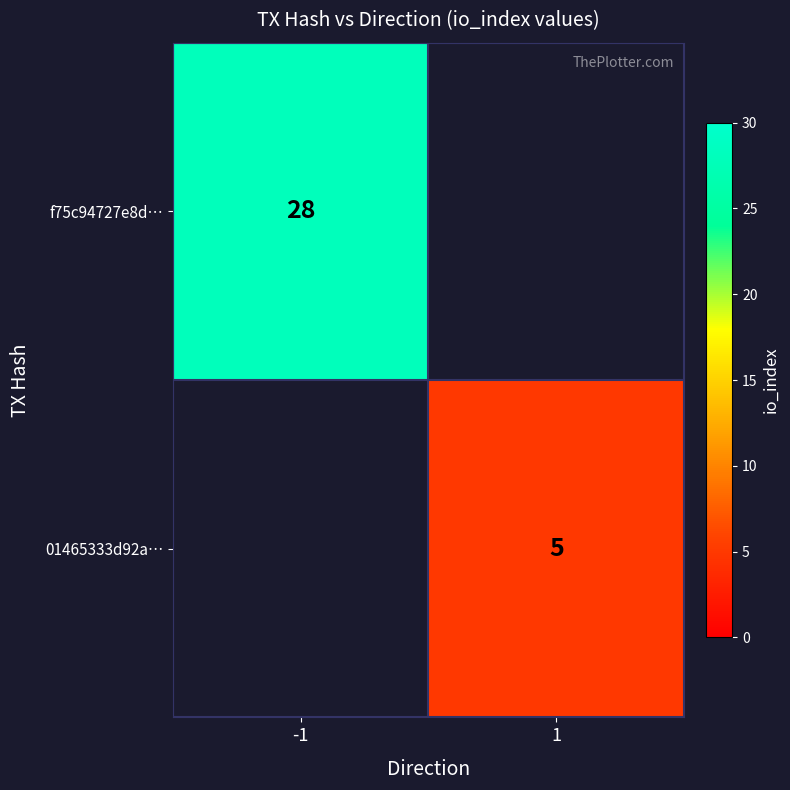

Is the value of f75c94727e8d… at -1 greater than the value of 01465333d92a… at 1?

Yes